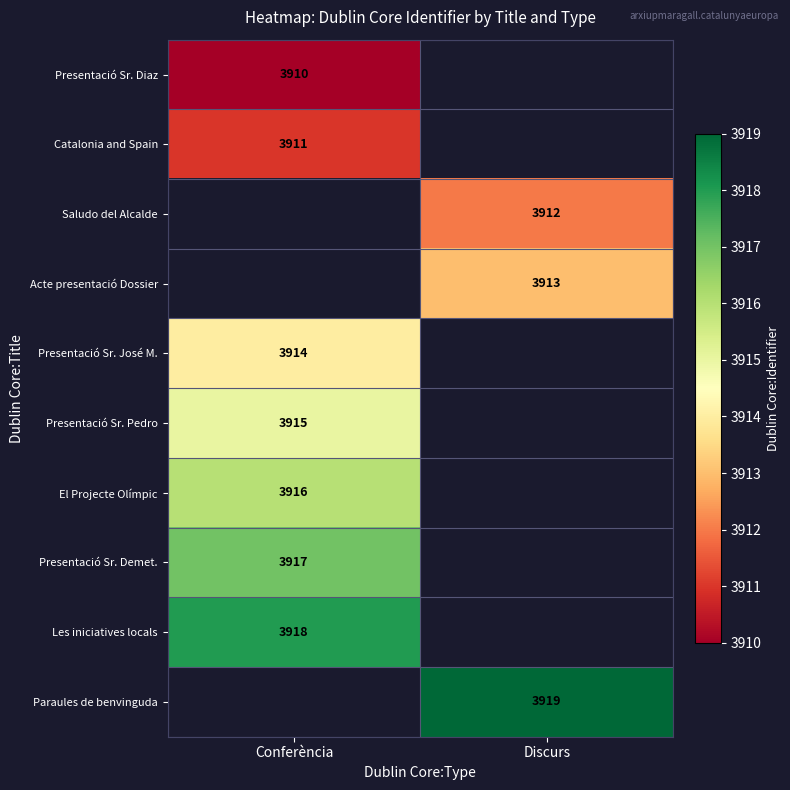

At which category does the chart reach its peak across all series?

Discurs